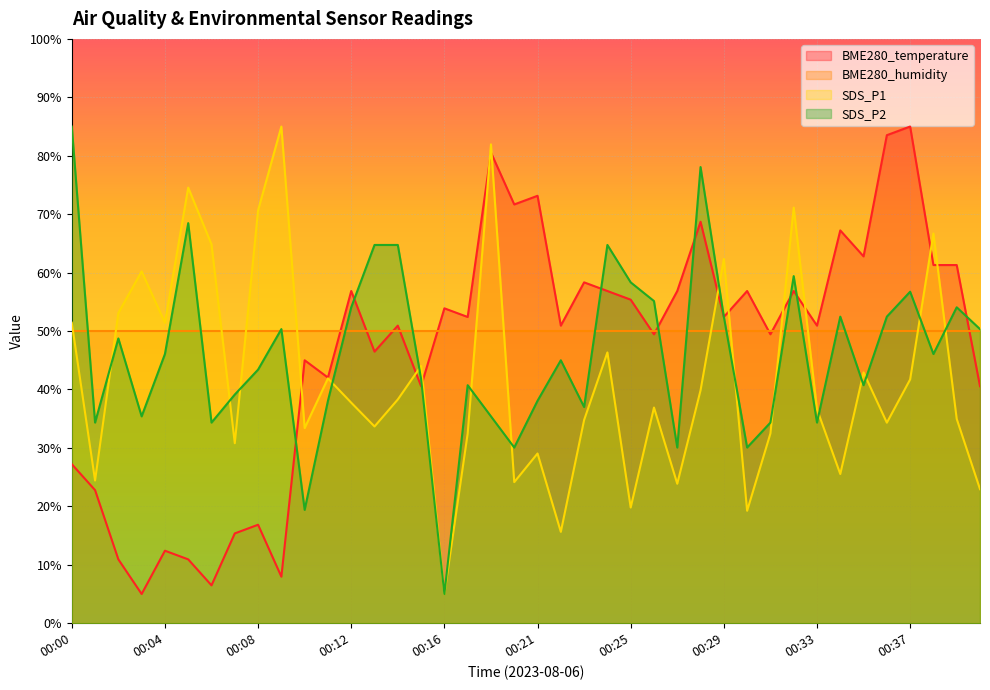

Rank the series at 00:08 from lowest to highest value.

BME280_temperature, SDS_P2, BME280_humidity, SDS_P1